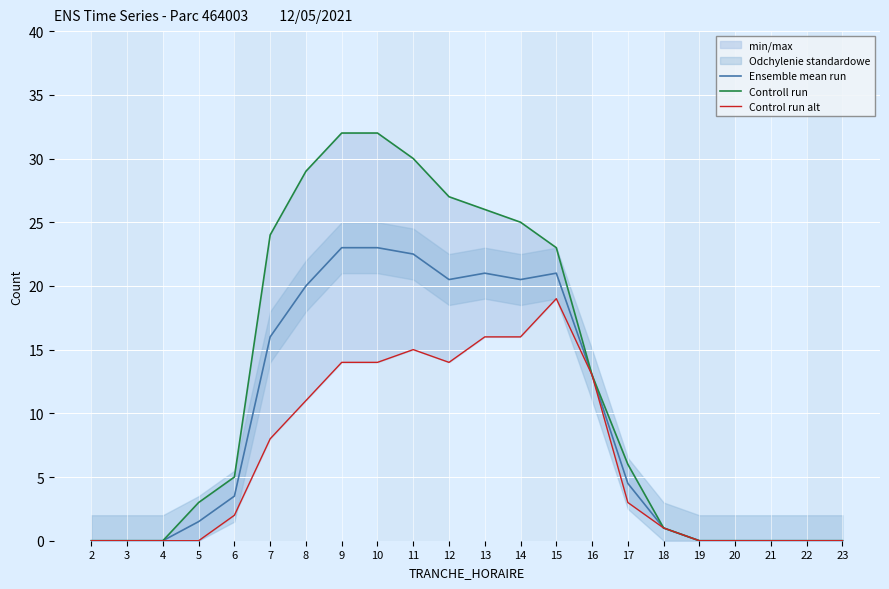

How many distinct data groups are displayed?

3